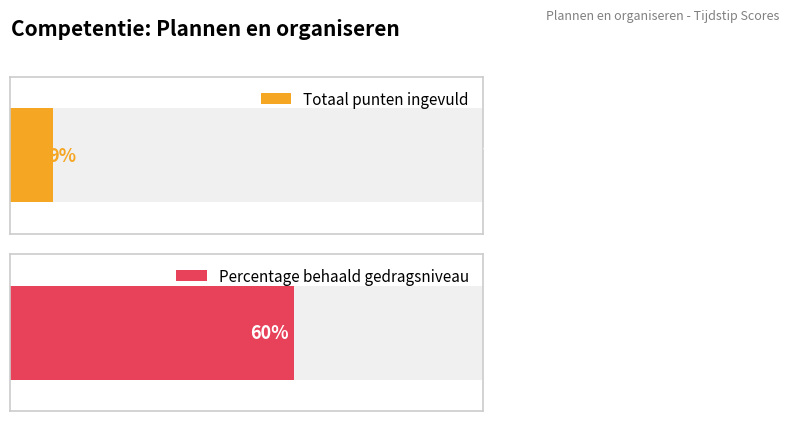

What is the greatest value displayed?

60